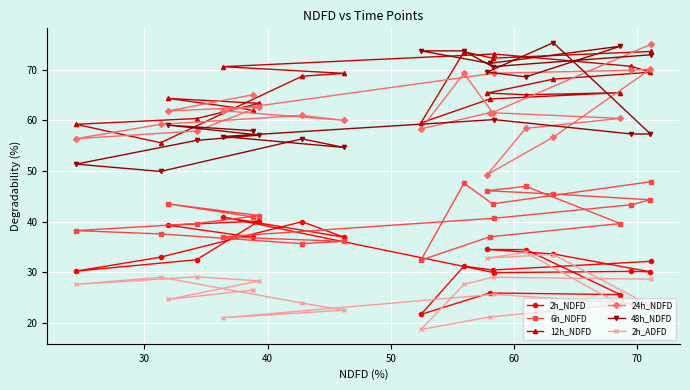

What is the value of the 2h_ADFD point at the 14th from the left?

29.1